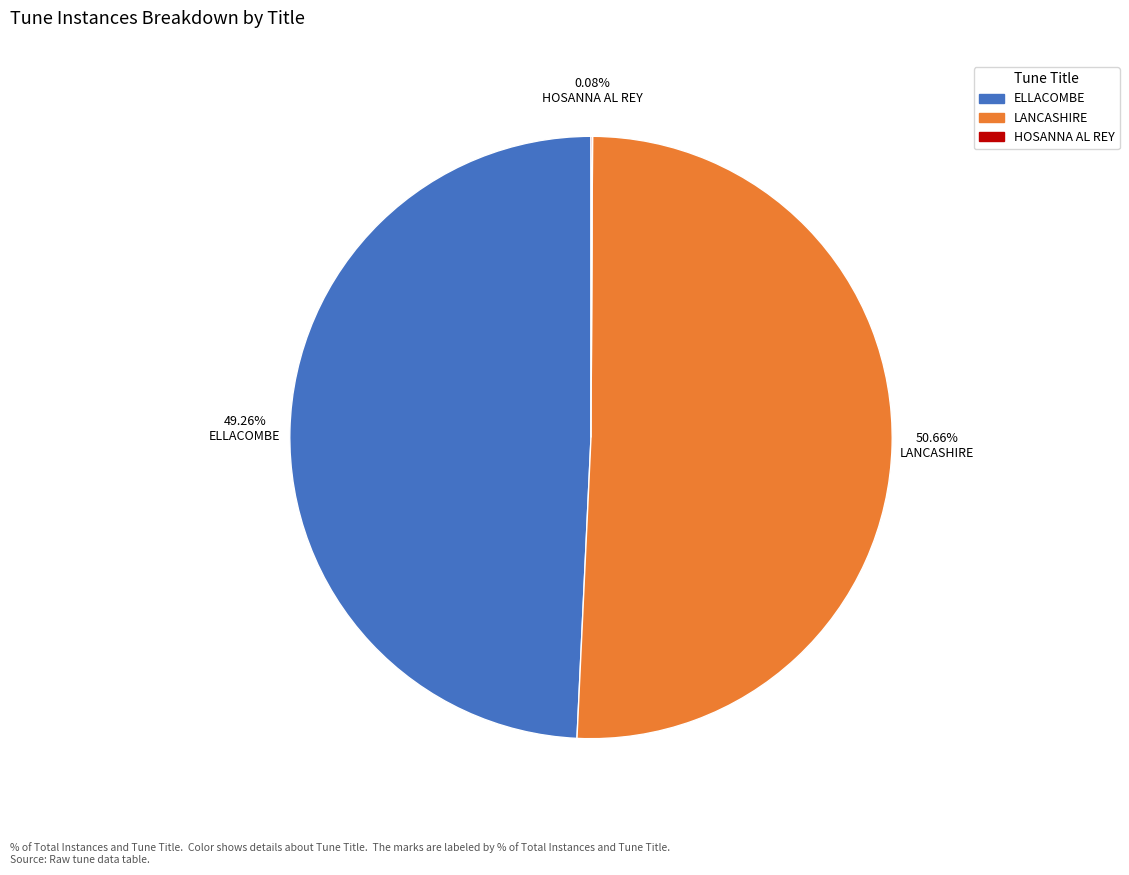

Between ELLACOMBE and LANCASHIRE, which is larger?

LANCASHIRE